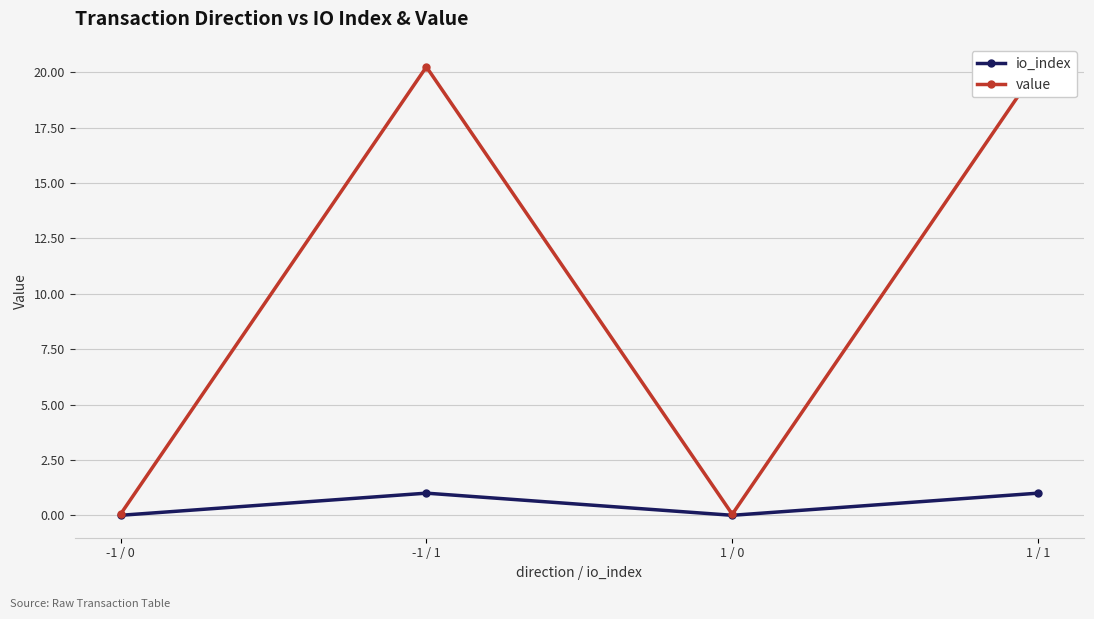

What is the spread (max minus min) of values at 1 / 1?

19.2